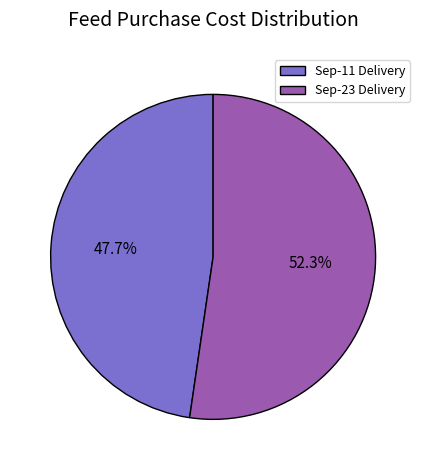

Rank the categories by value from highest to lowest.

Sep-23 Delivery, Sep-11 Delivery